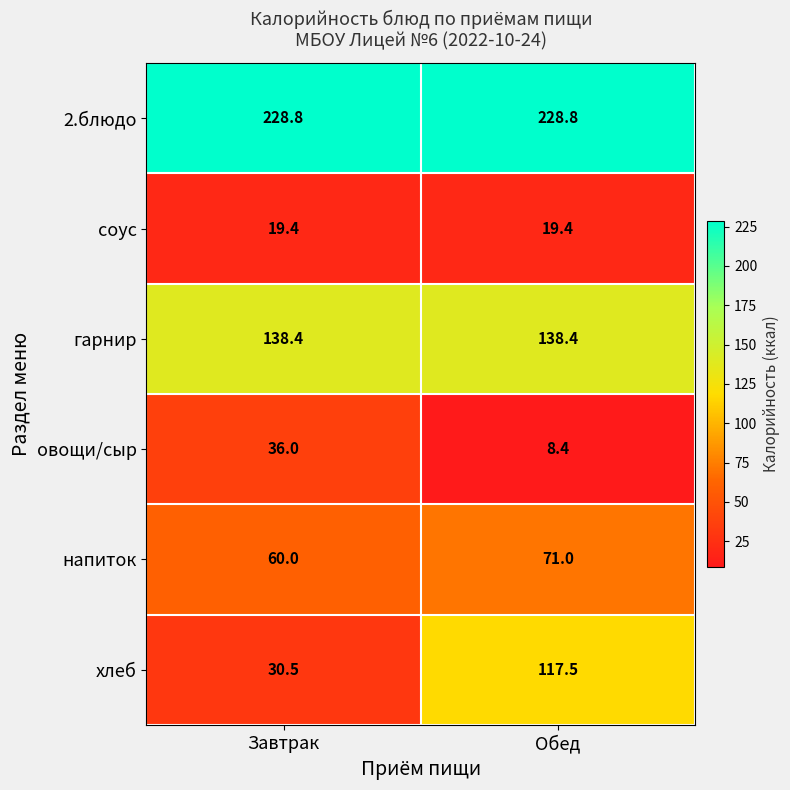

The гарнир series shows 138.4 at Завтрак. True or false?

True